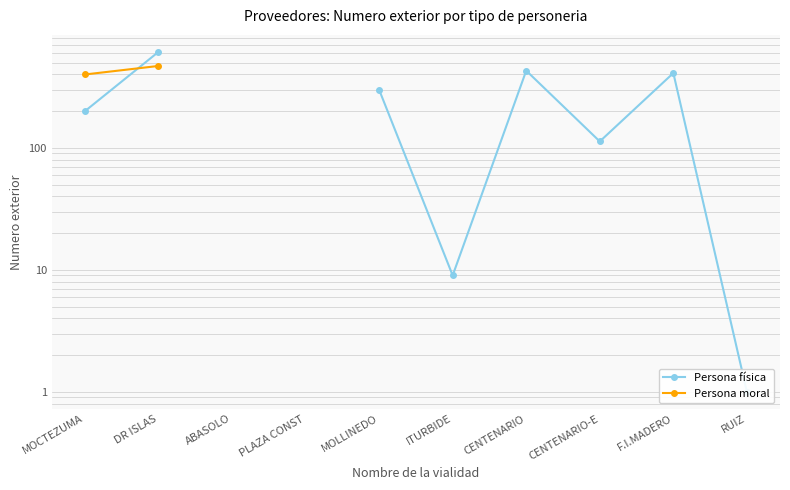

At how many categories does at least one series exceed 598?

1